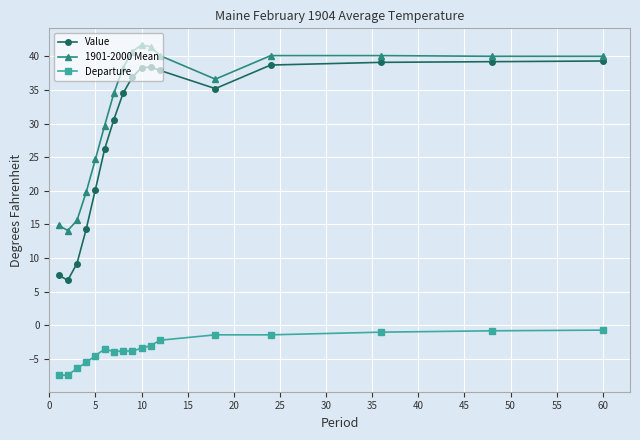

Which series has the largest total across all categories?

1901-2000 Mean